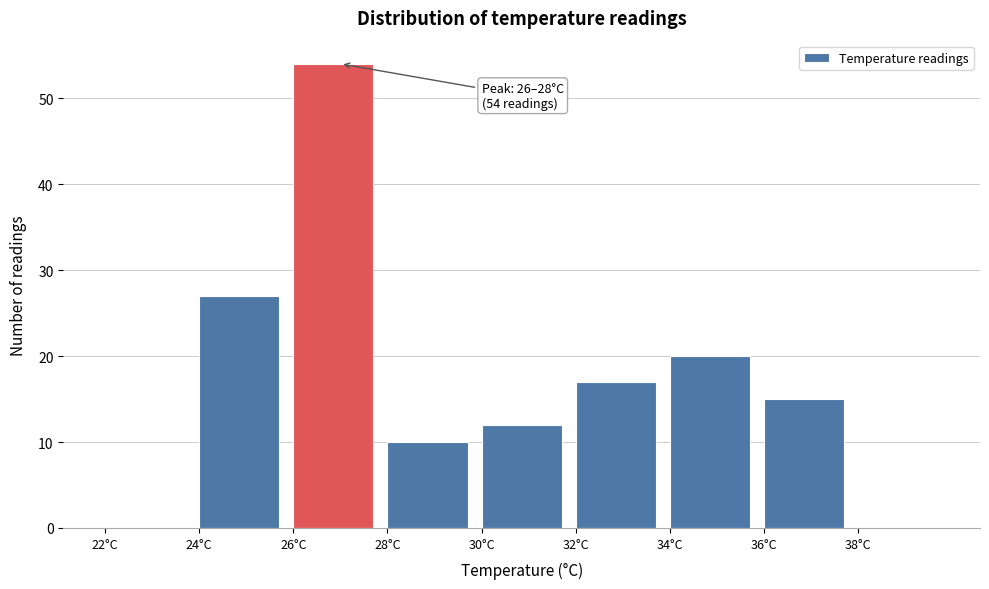

Which range on the x-axis has the tallest bar?

26 to 28